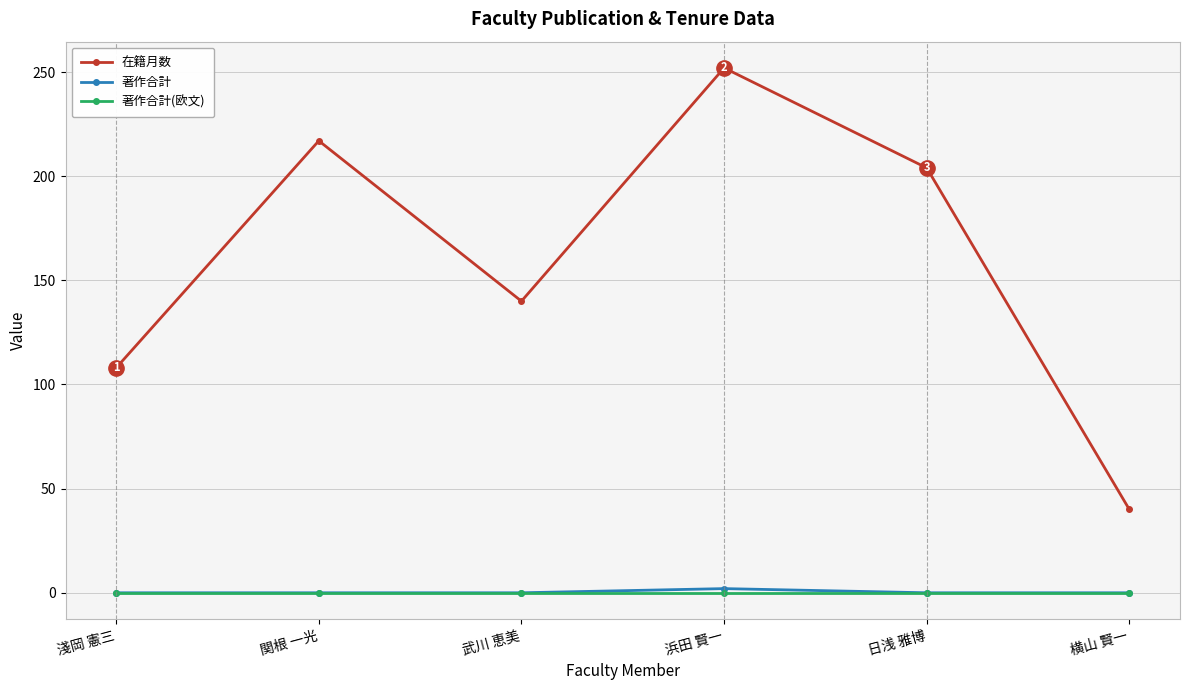

What is the label of the 4th point from the left?

浜田 賢一